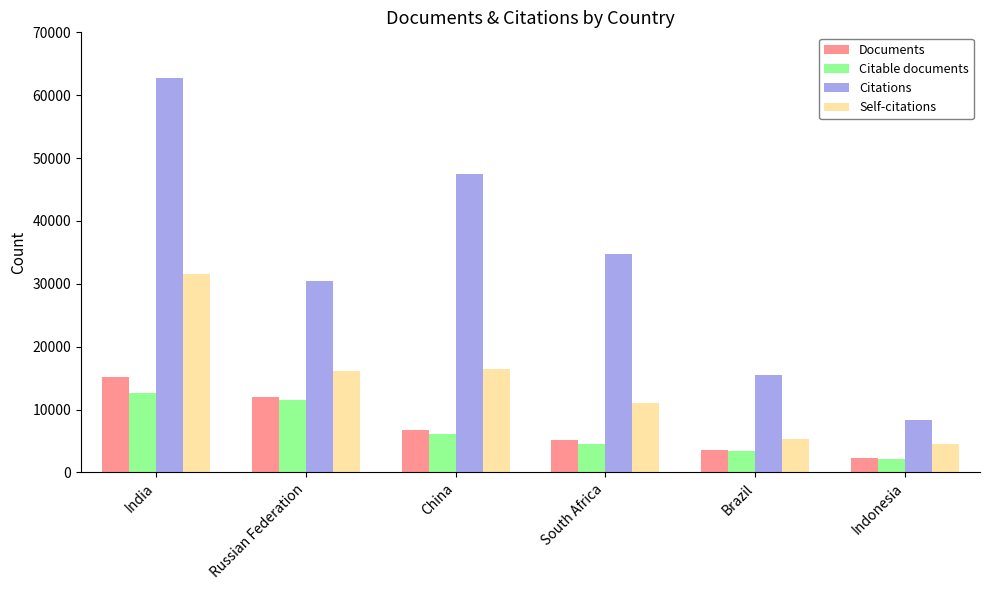

Which category has the lowest value in the Citable documents series?

Indonesia